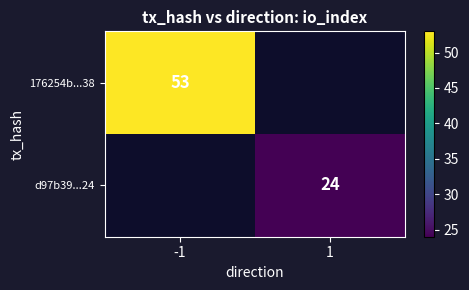

True or false: 176254b...38 has a value of 73 at -1.

False